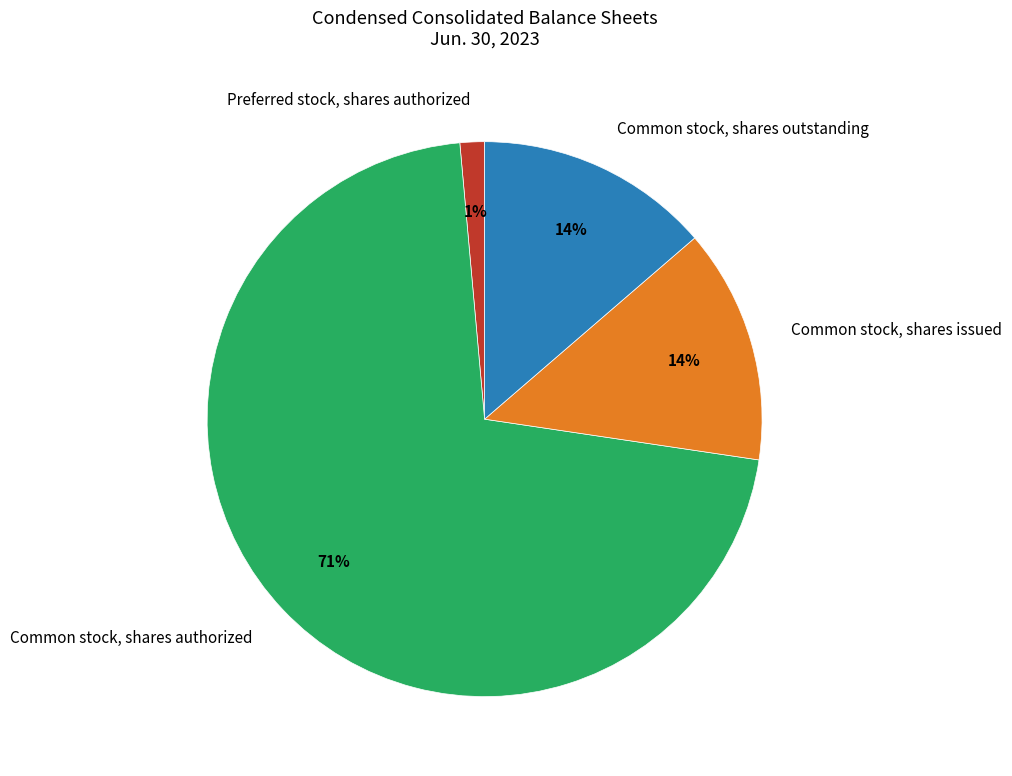

Does Common stock, shares issued account for over 50% of the chart?

No